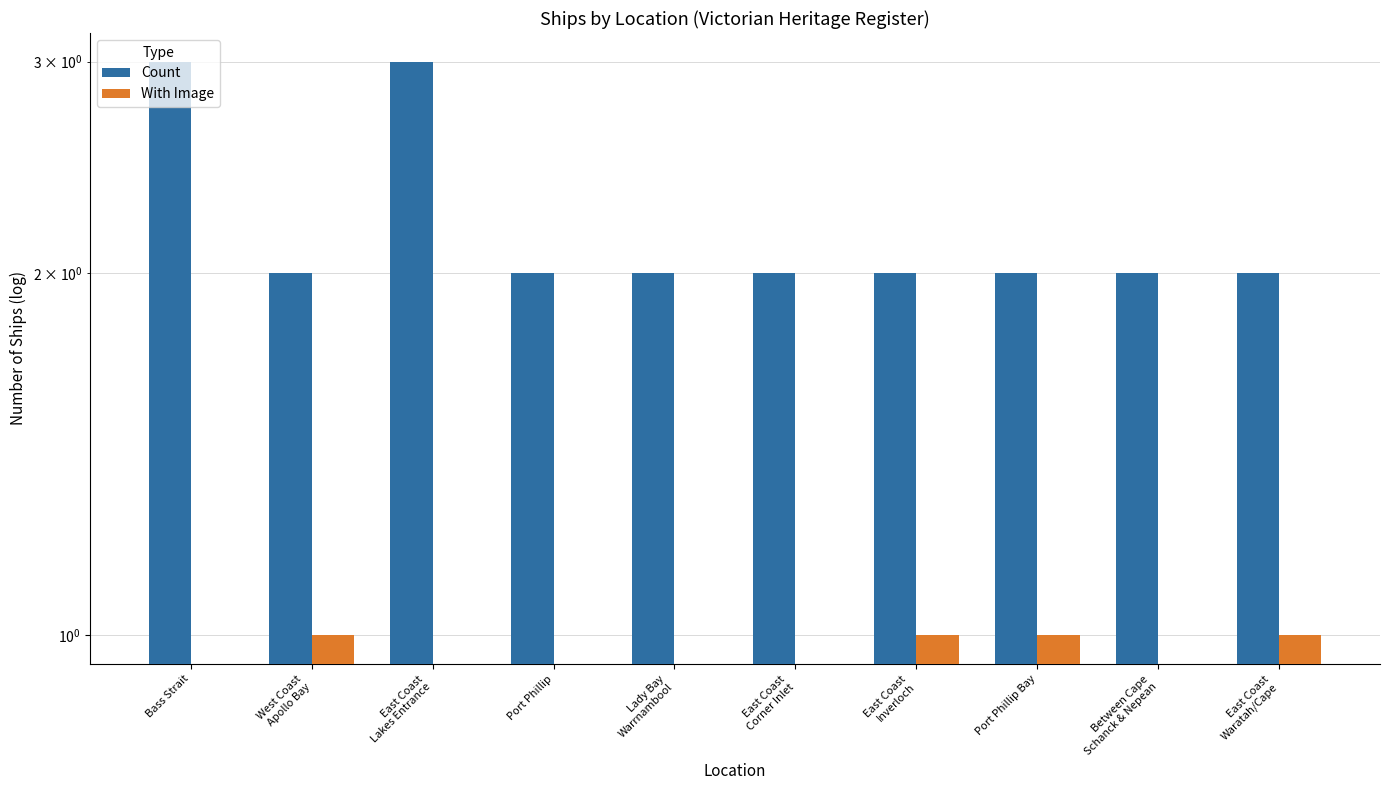

What is the greatest value displayed?

3